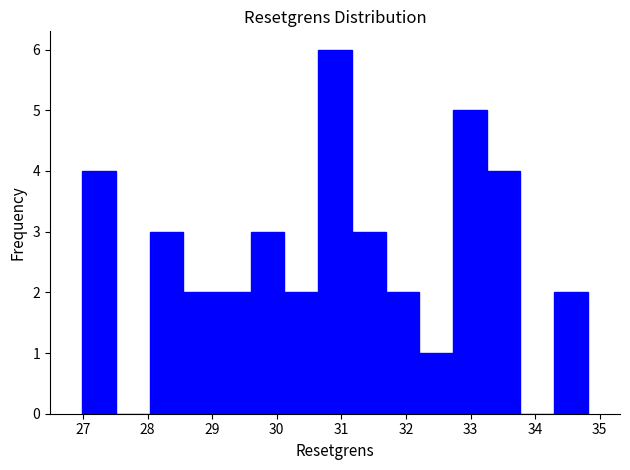

Which range on the x-axis has the tallest bar?

30.6 to 31.2